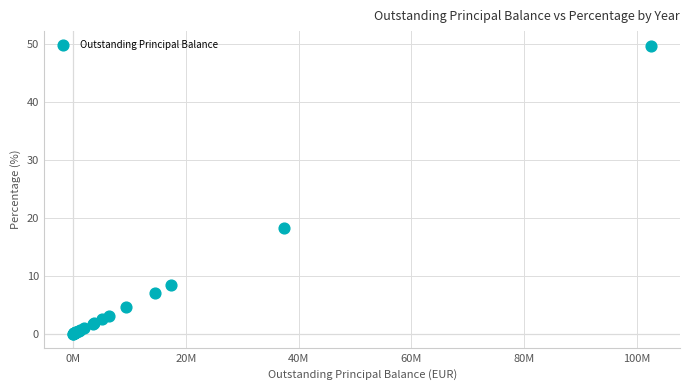

What Y value in the scatter plot is closest to 24?

18.2